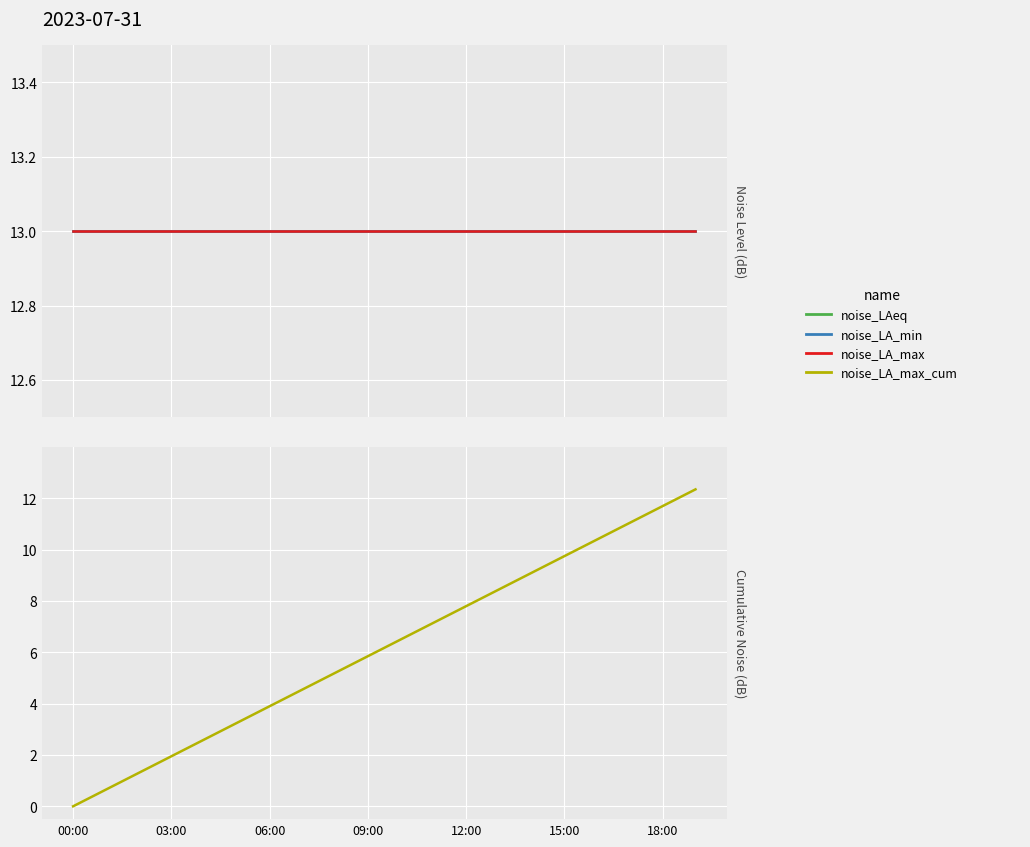

True or false: noise_LA_max and noise_LAeq cross at least once.

False